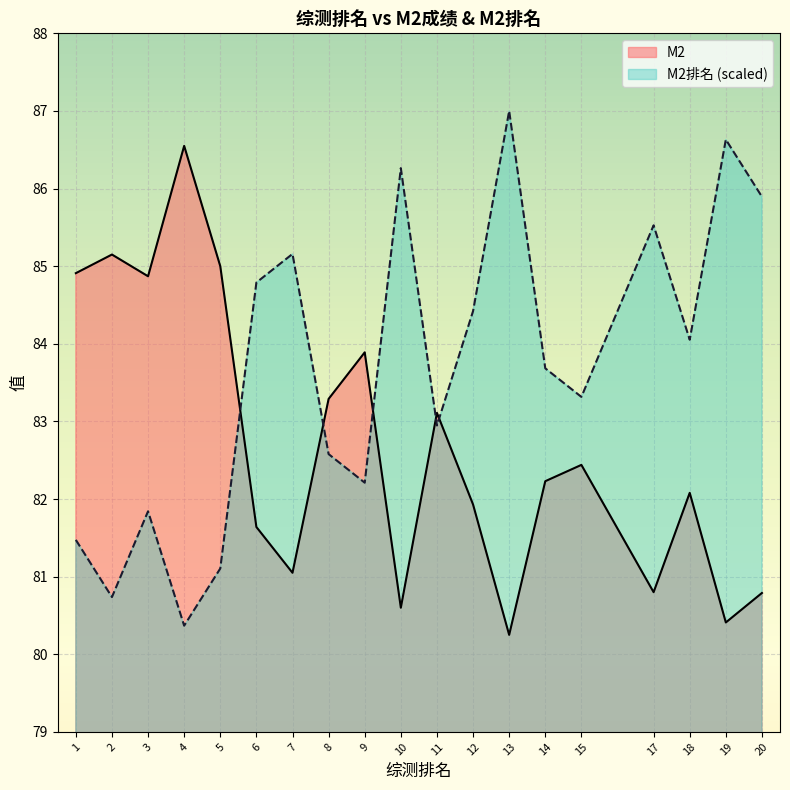

Read the M2 value at 1.

84.9